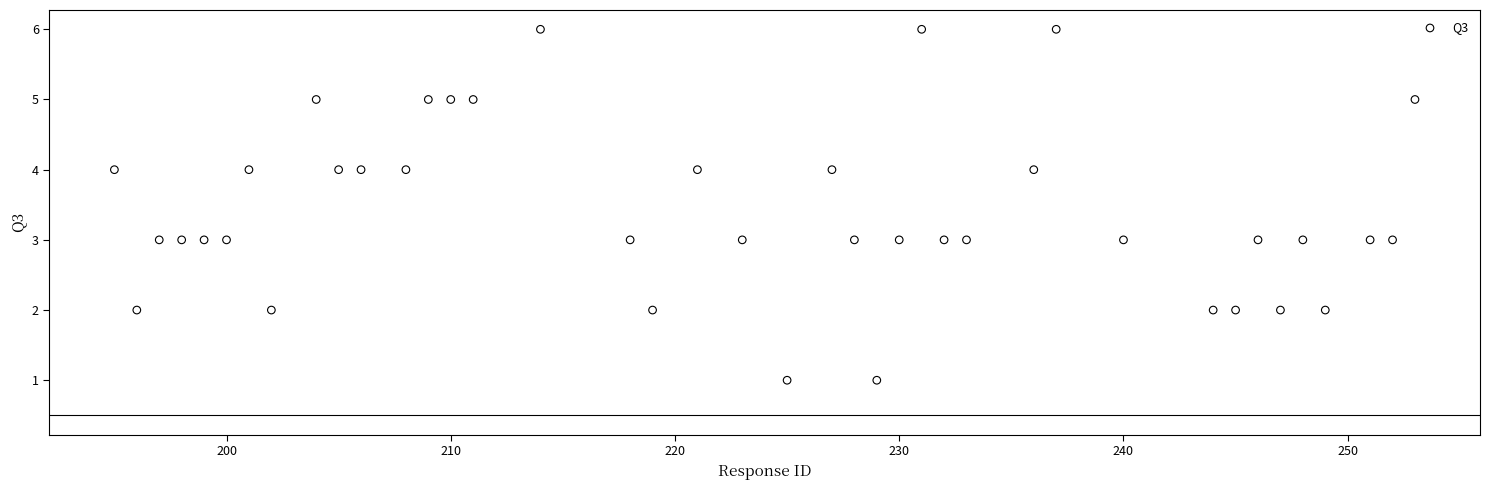

What is the range of Y values (max minus min)?

5